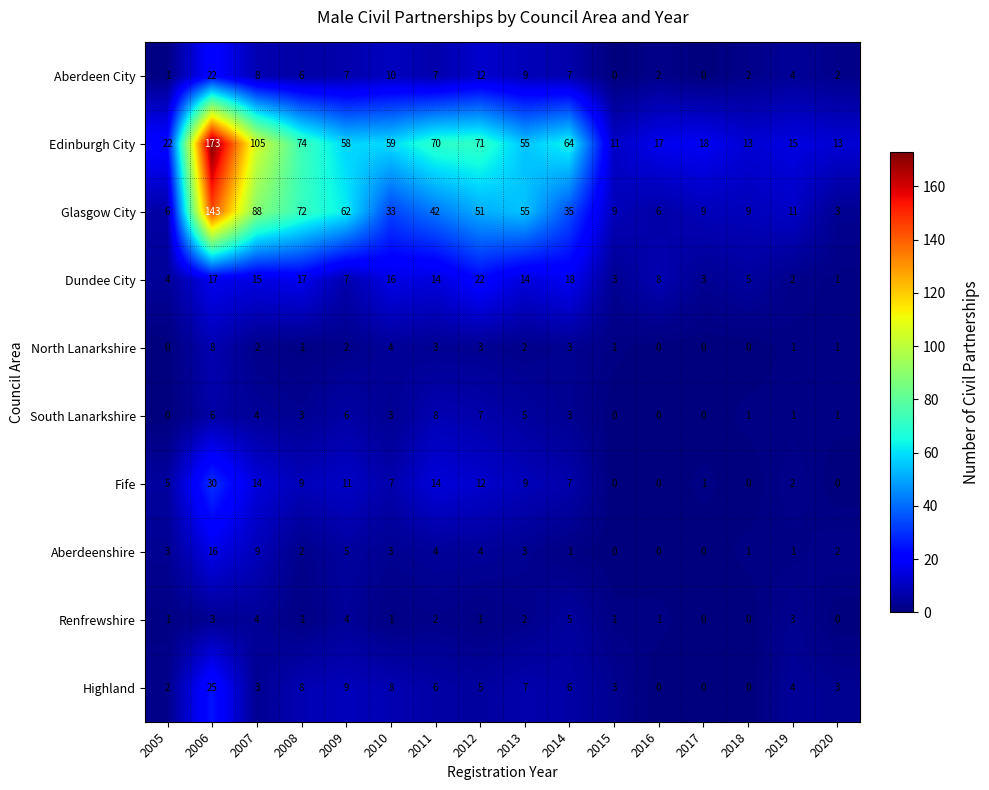

What is the total value across all series at 2008?

193